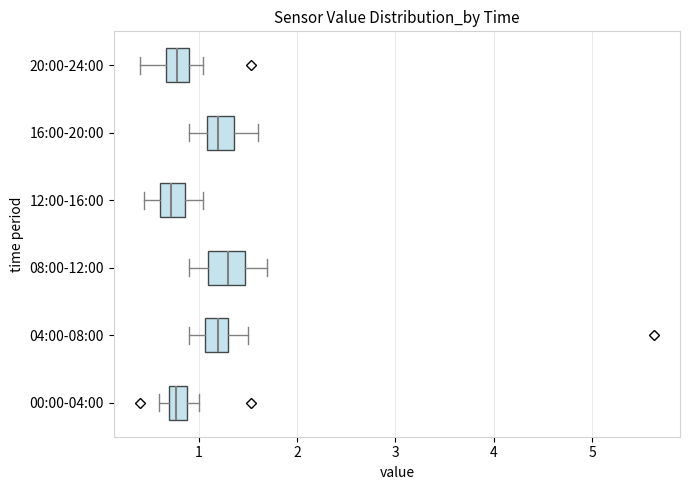

Reading bottom to top, read every box against the x-axis: the position of its median line, the range the box covers, and the ends of its whiskers. The values are not printed on the chart, so give them approximately, as read against the axis.

00:00-04:00: median 0.8, box 0.7 to 0.9, whiskers 0.6 to 1.0
04:00-08:00: median 1.2, box 1.1 to 1.3, whiskers 0.9 to 1.5
08:00-12:00: median 1.3, box 1.1 to 1.5, whiskers 0.9 to 1.7
12:00-16:00: median 0.7, box 0.6 to 0.9, whiskers 0.5 to 1.1
16:00-20:00: median 1.2, box 1.1 to 1.4, whiskers 0.9 to 1.6
20:00-24:00: median 0.8, box 0.7 to 0.9, whiskers 0.4 to 1.1